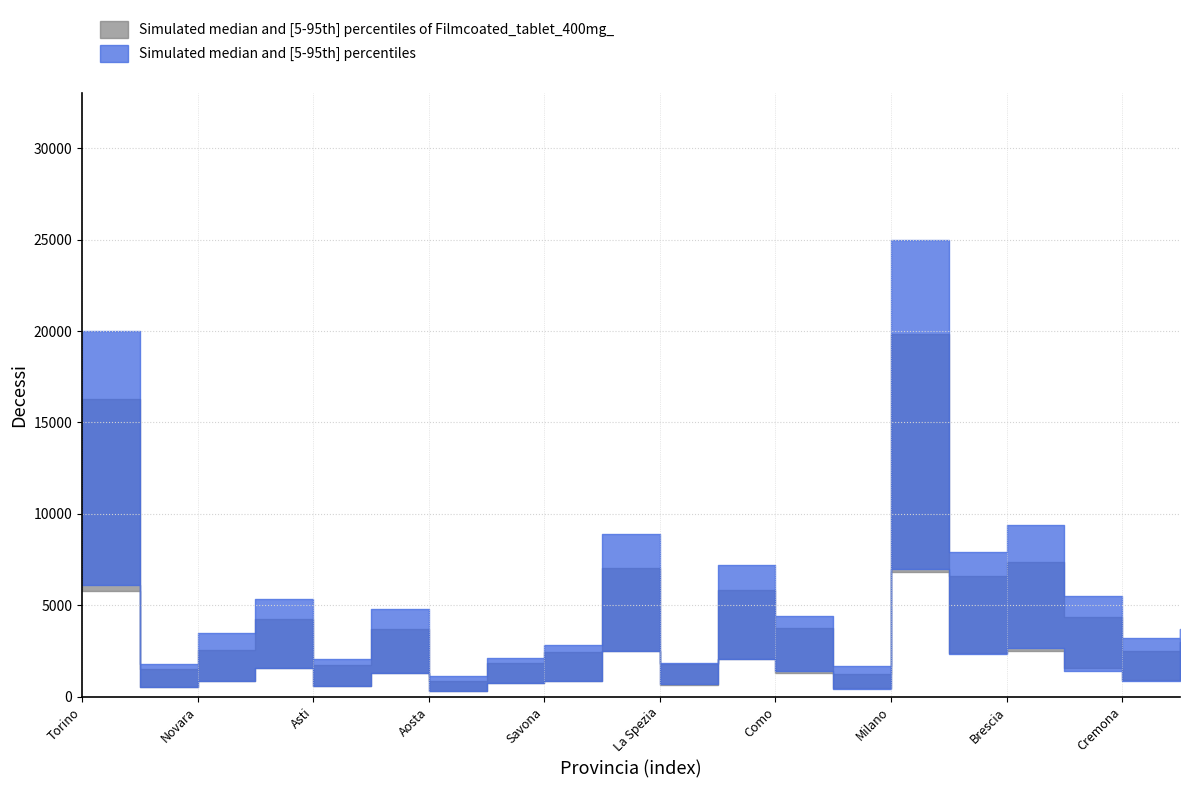

In dicembre, how many points are lower than both neighbors (excluding endpoints)?

7